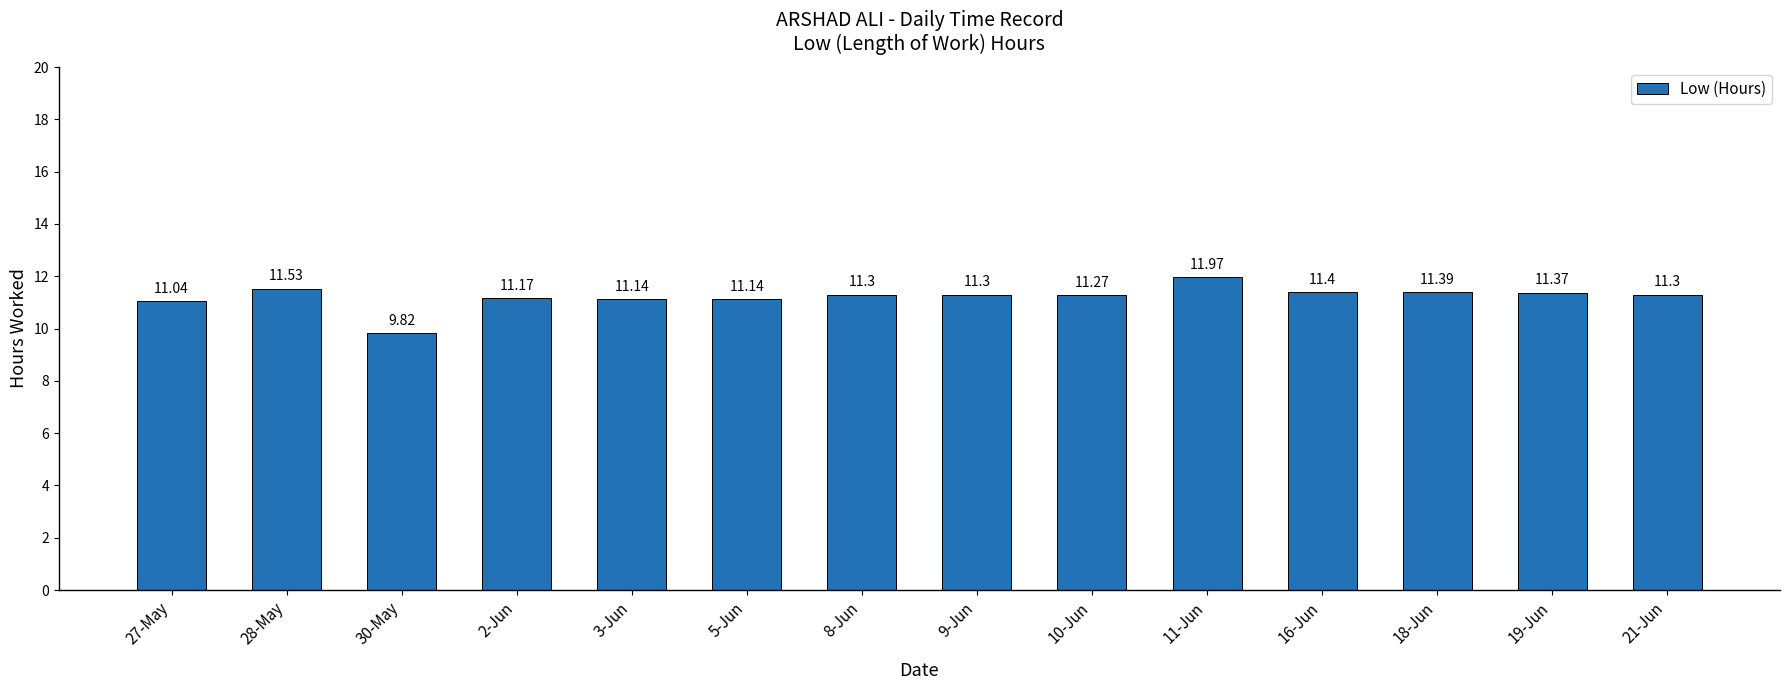

What is the change in value from 30-May to 16-Jun?

+1.6